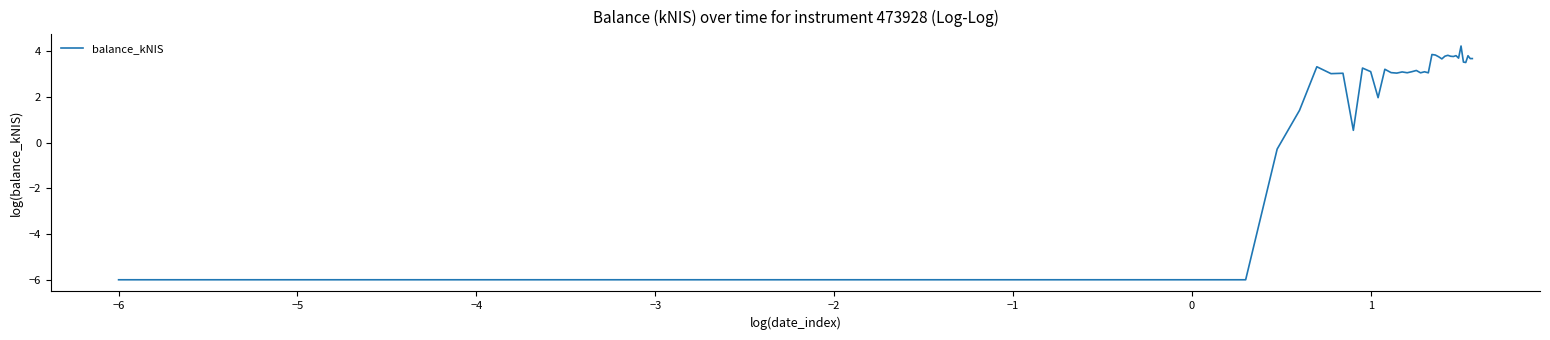

What is the minimum value shown in the chart?

-6.0